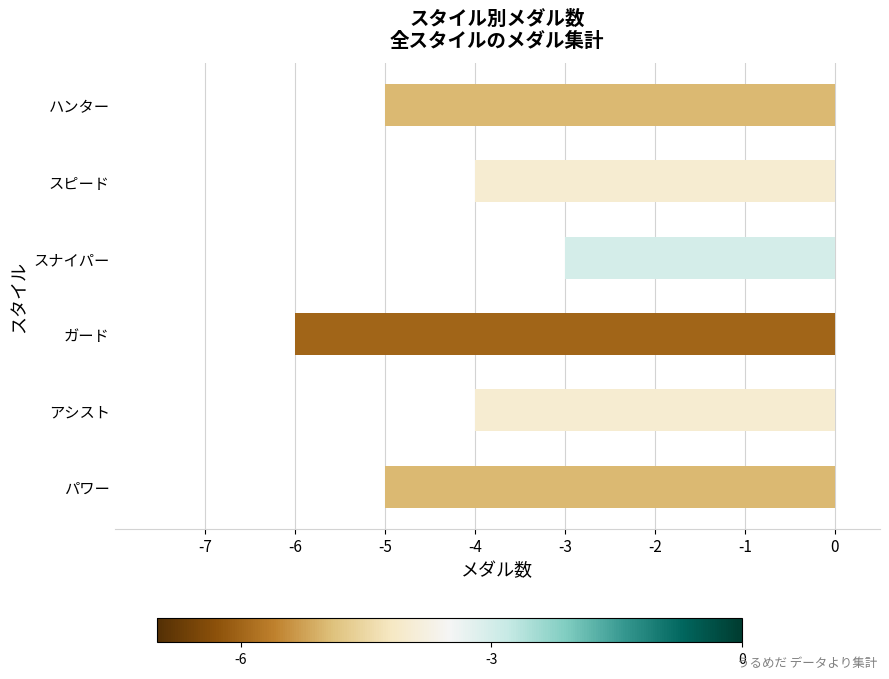

What is the change in value from アシスト to スナイパー?

+1